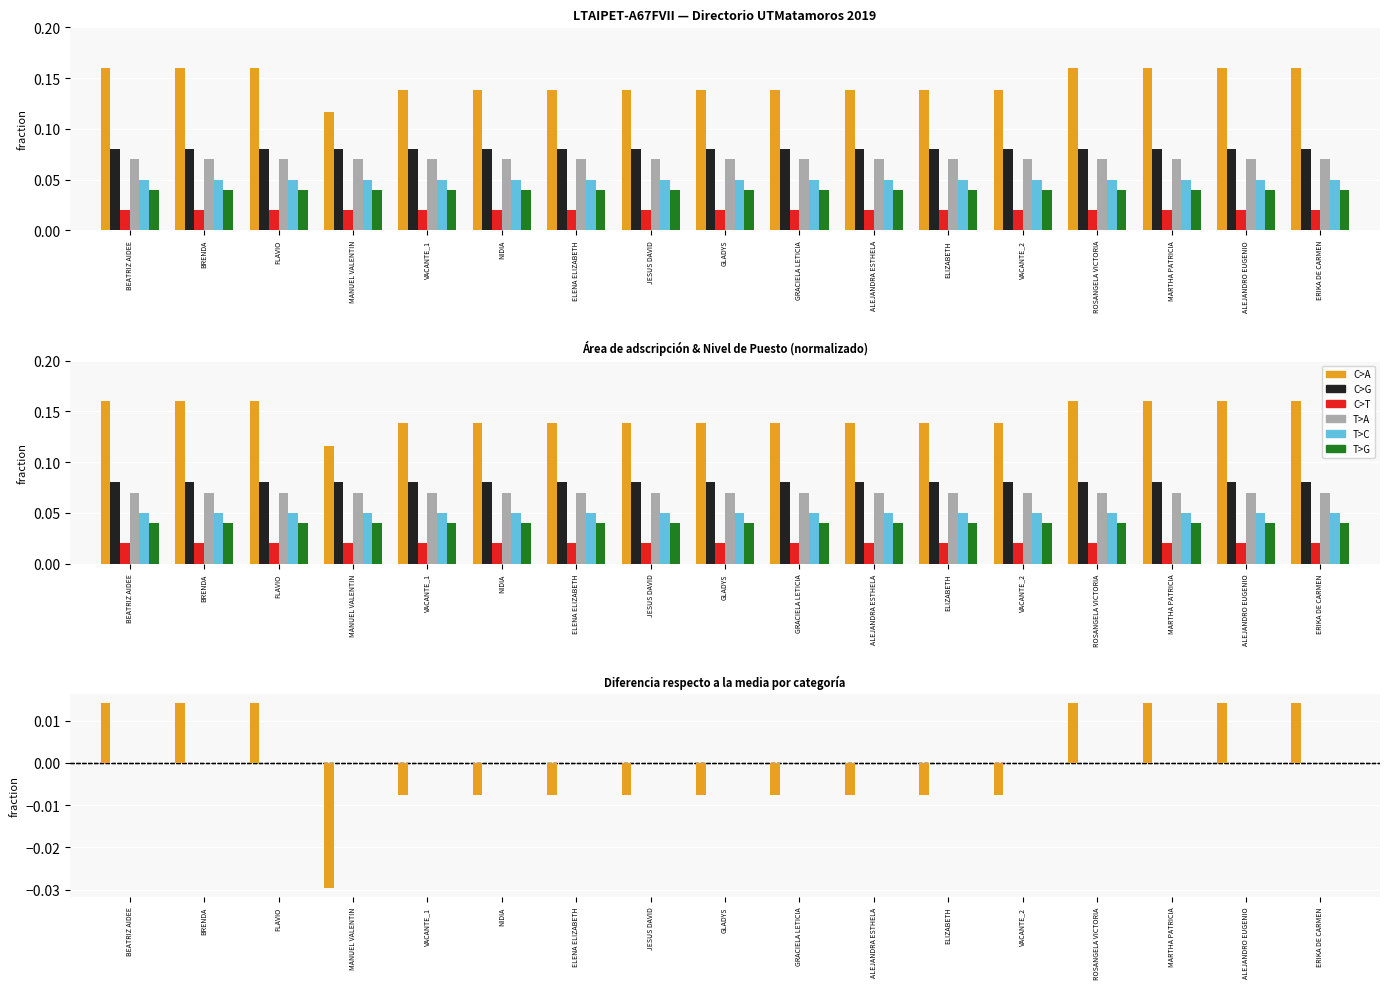

How many bars are there in total?

102